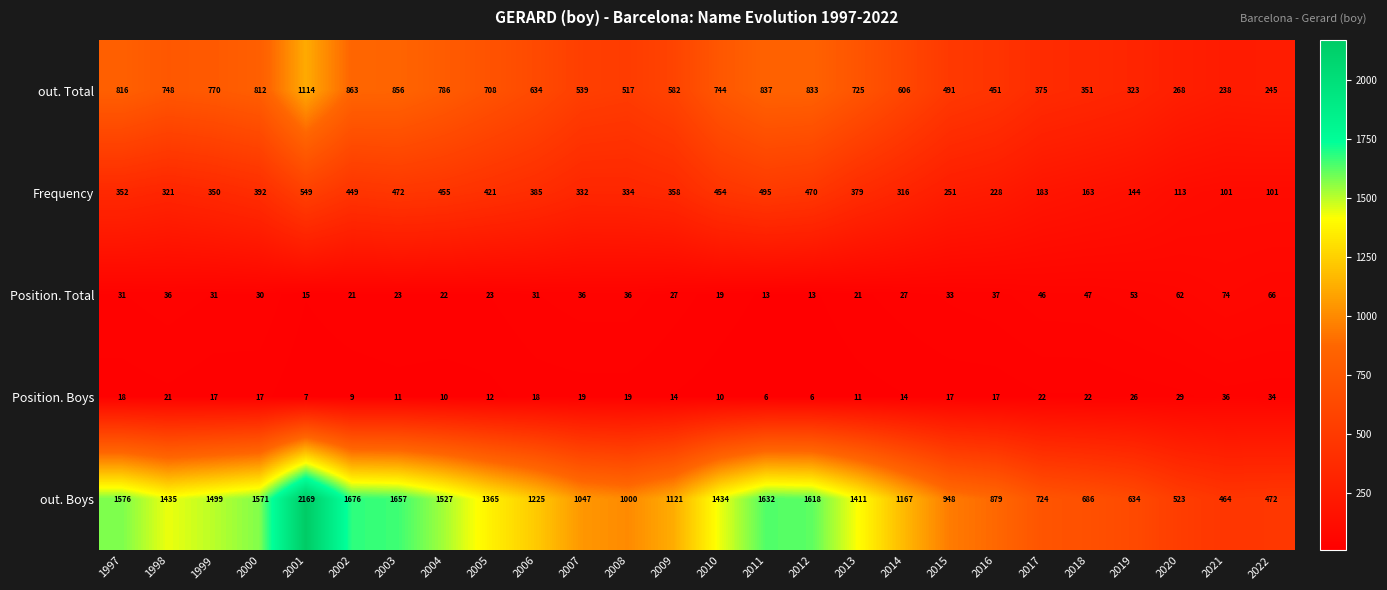

Count the number of categories in the chart.

26